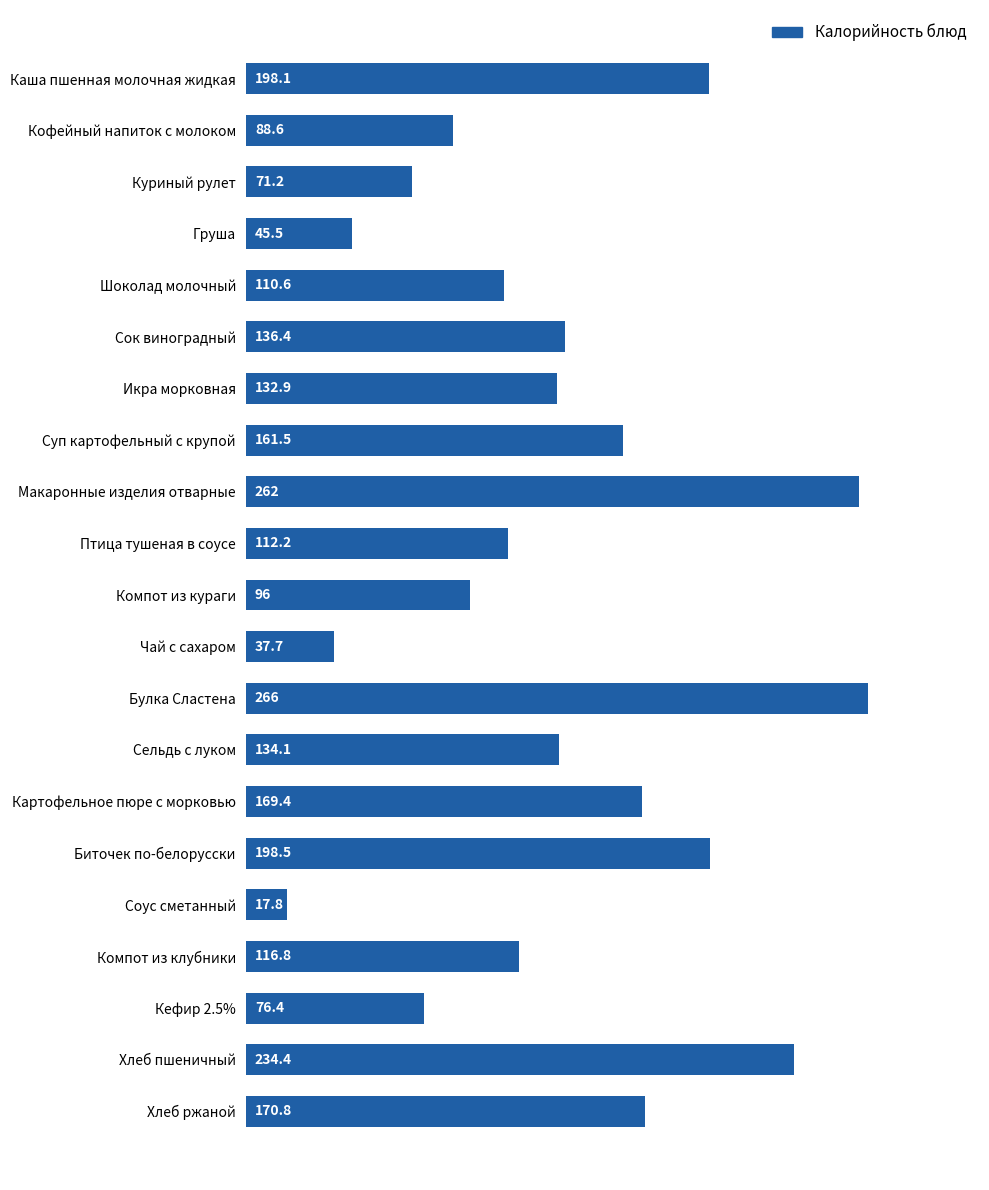

What is the label of the 3rd bar from the bottom?

Кефир 2.5%